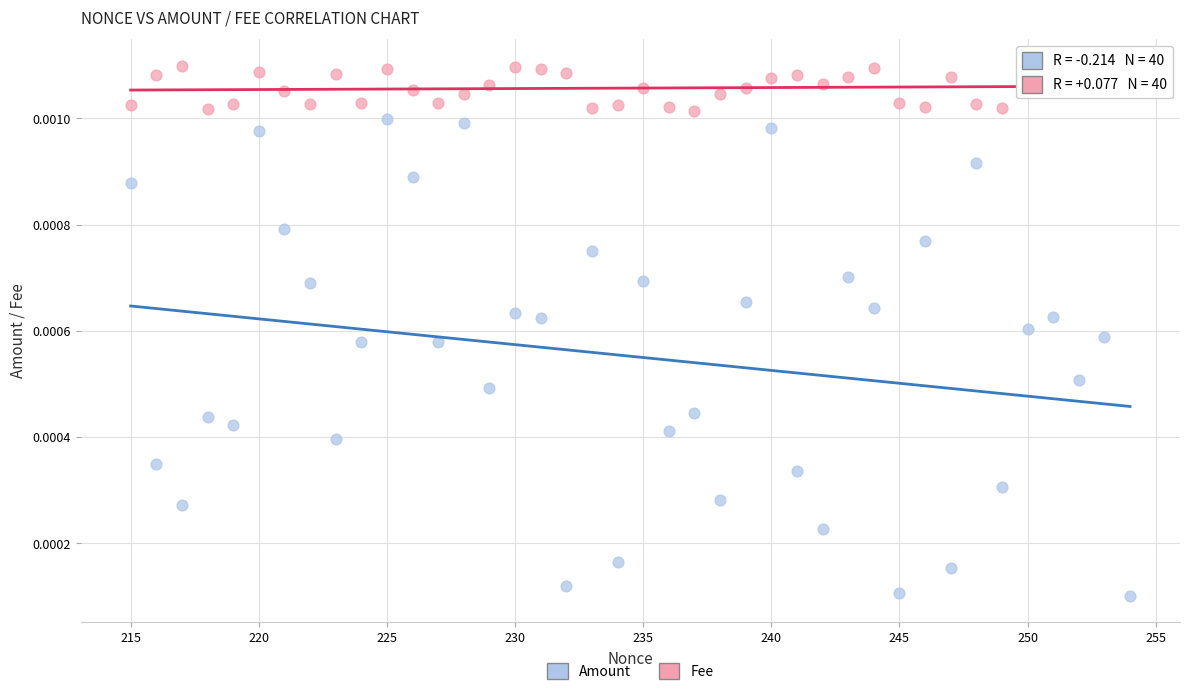

Across all data points, what is the range of X values (max minus min)?

39.0